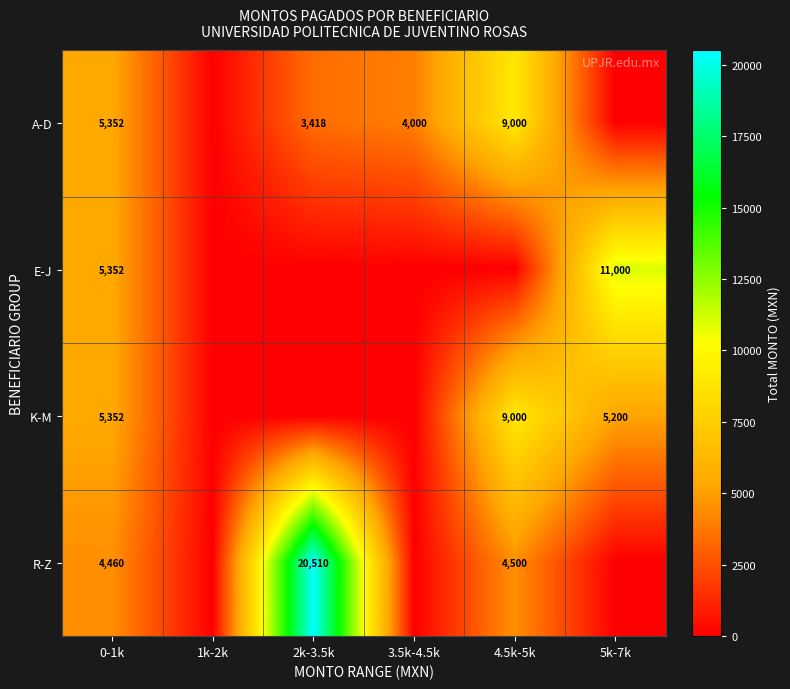

The R-Z series shows 4500 at 4.5k-5k. True or false?

True